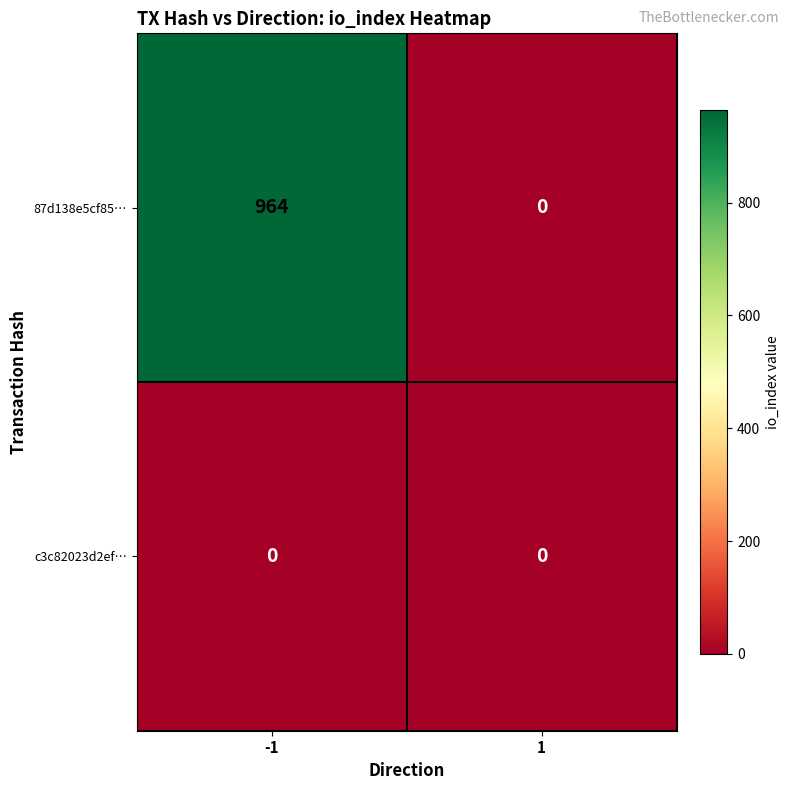

List the series in order of their peak value, highest first.

87d138e5cf85…, c3c82023d2ef…